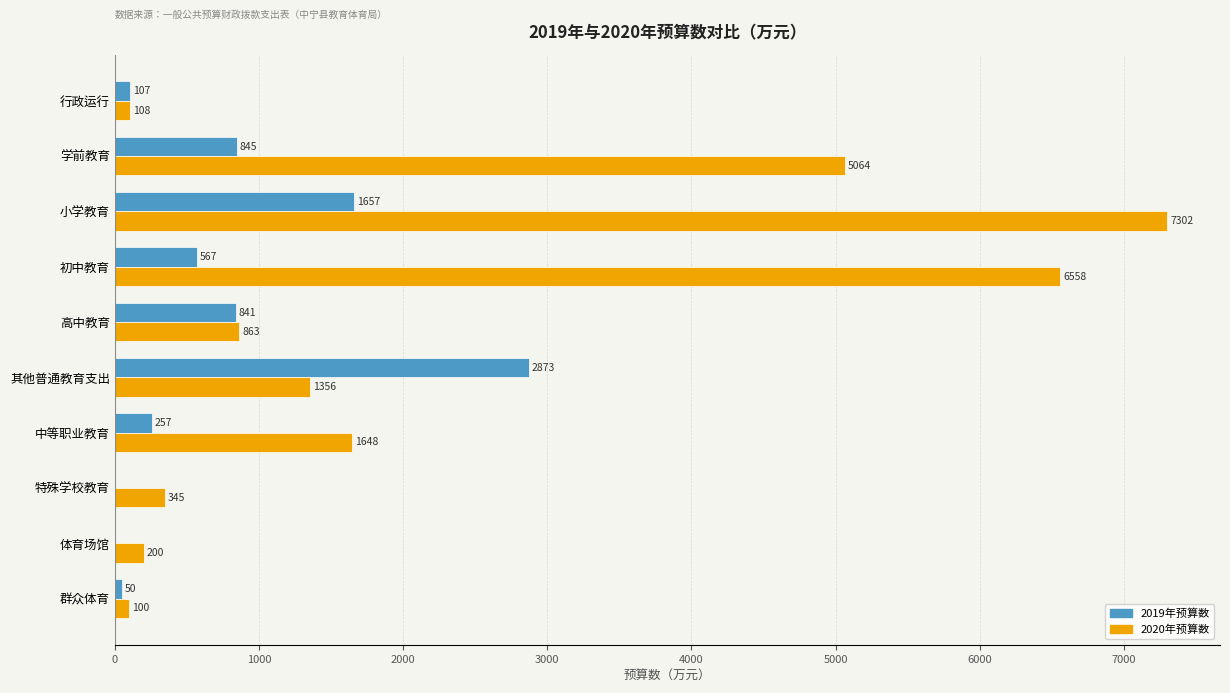

What is the greatest value displayed?

7301.9